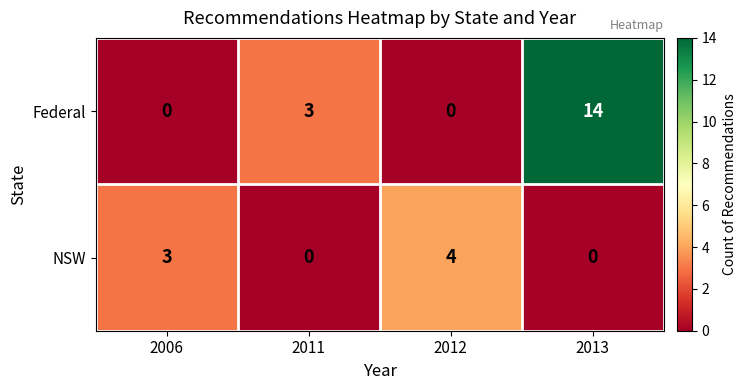

True or false: Federal has a value of 3 at 2011.

True